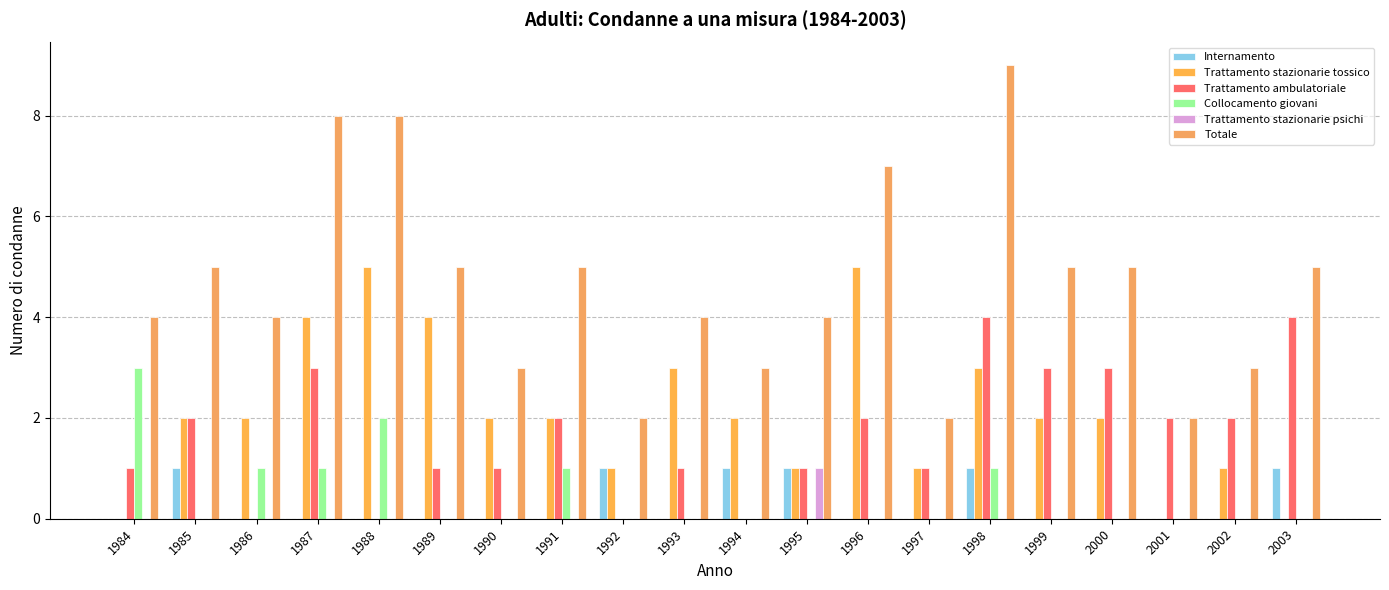

What are all the series names shown in the legend?

Internamento, Trattamento stazionarie tossico, Trattamento ambulatoriale, Collocamento giovani, Trattamento stazionarie psichi, Totale